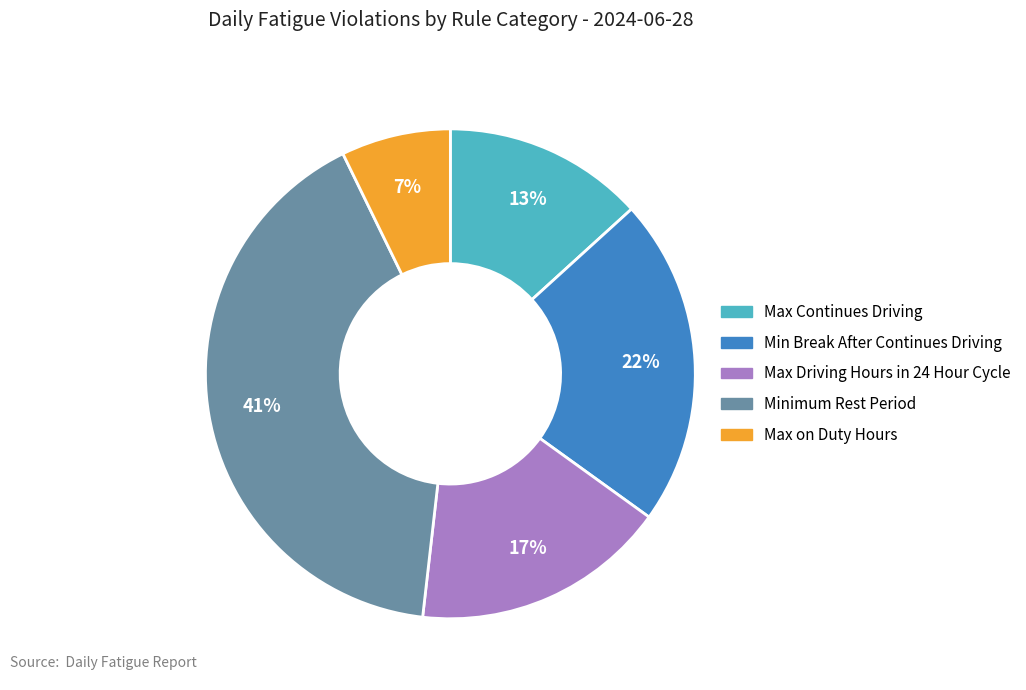

Between Max on Duty Hours and Max Driving Hours in 24 Hour Cycle, which is larger?

Max Driving Hours in 24 Hour Cycle